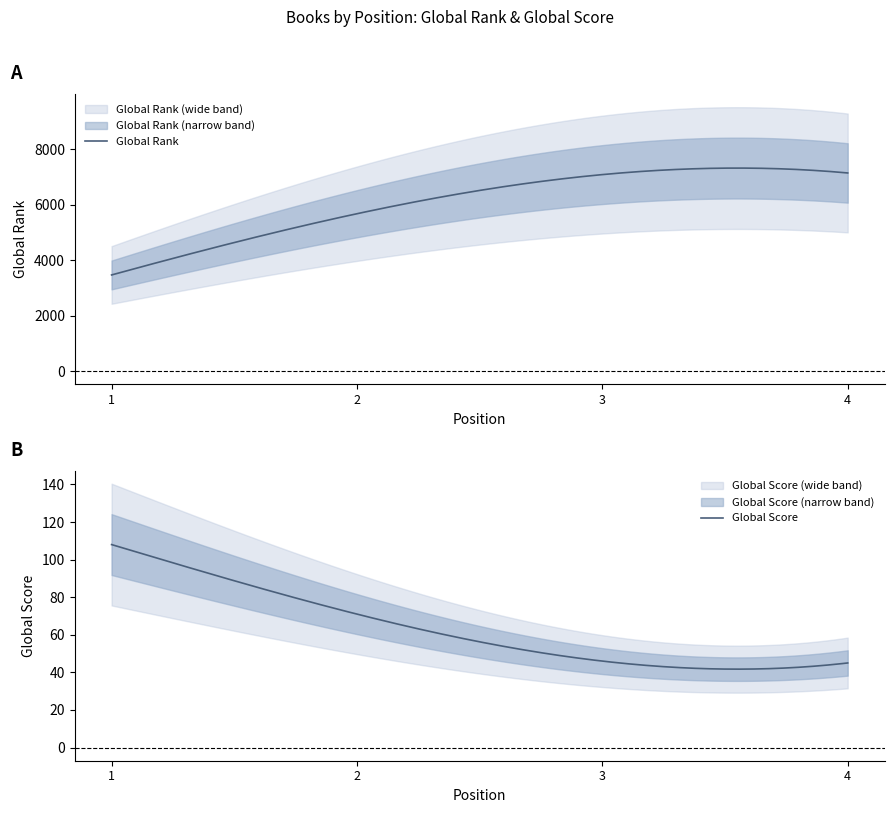

True or false: Global Rank and Global Score cross at least once.

False